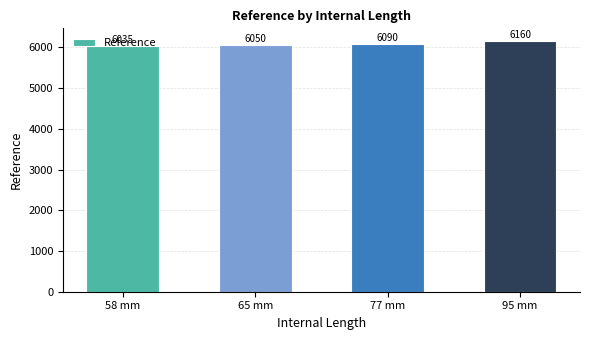

List the labels in order of value, largest first.

95 mm, 77 mm, 65 mm, 58 mm